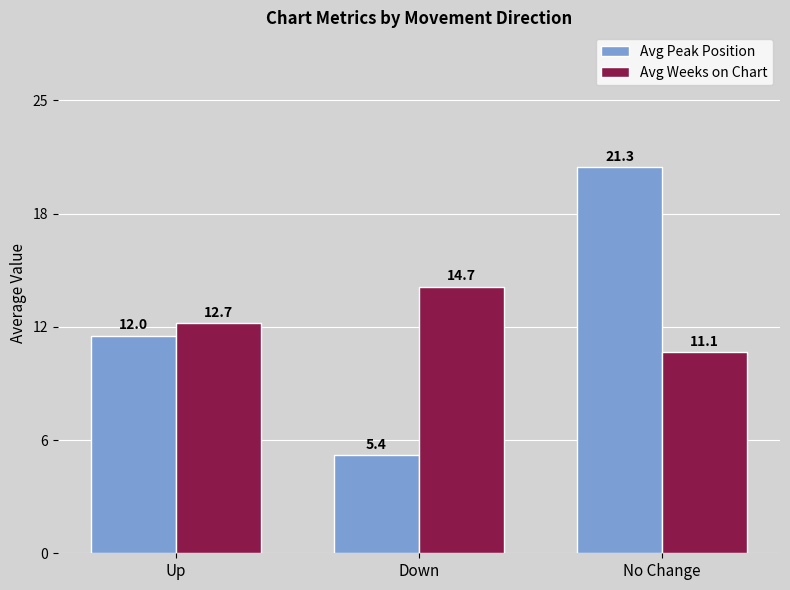

Between Up and No Change, which is larger?

No Change